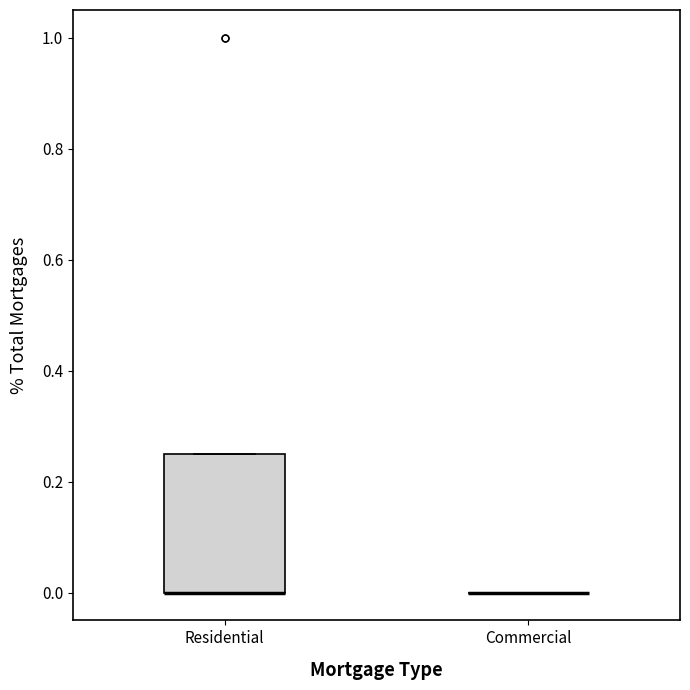

Comparing the boxes themselves (not the whiskers), which one is the tallest?

Residential